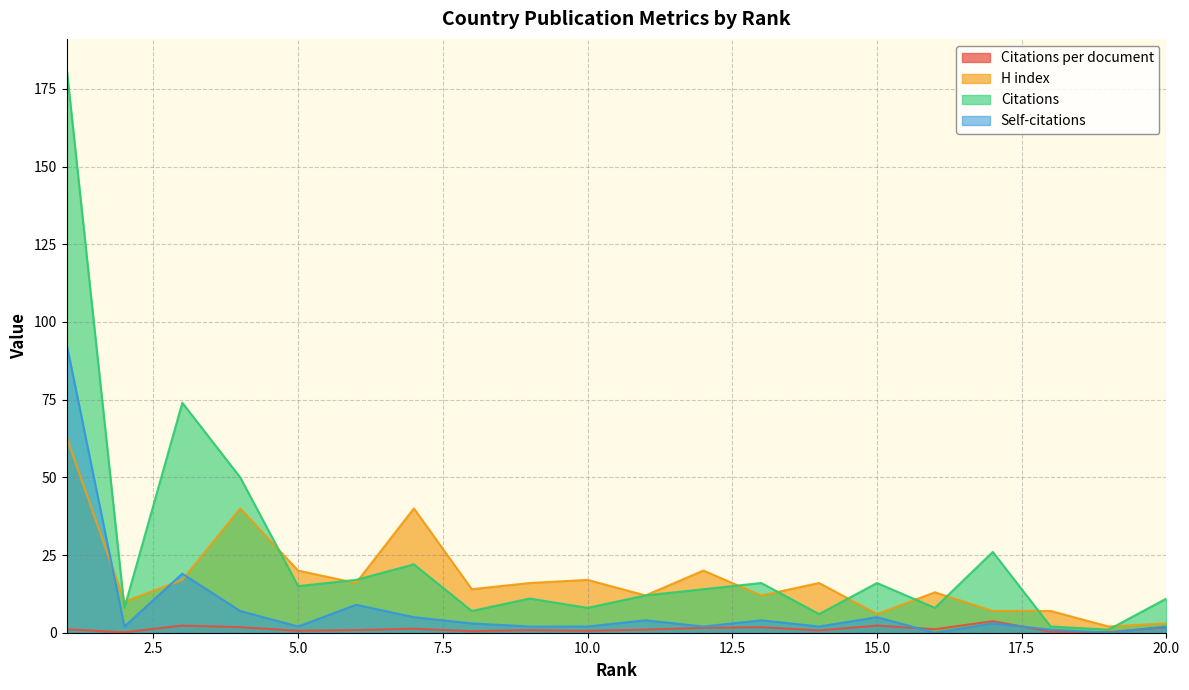

Where is the first local maximum for Citations per document?

3